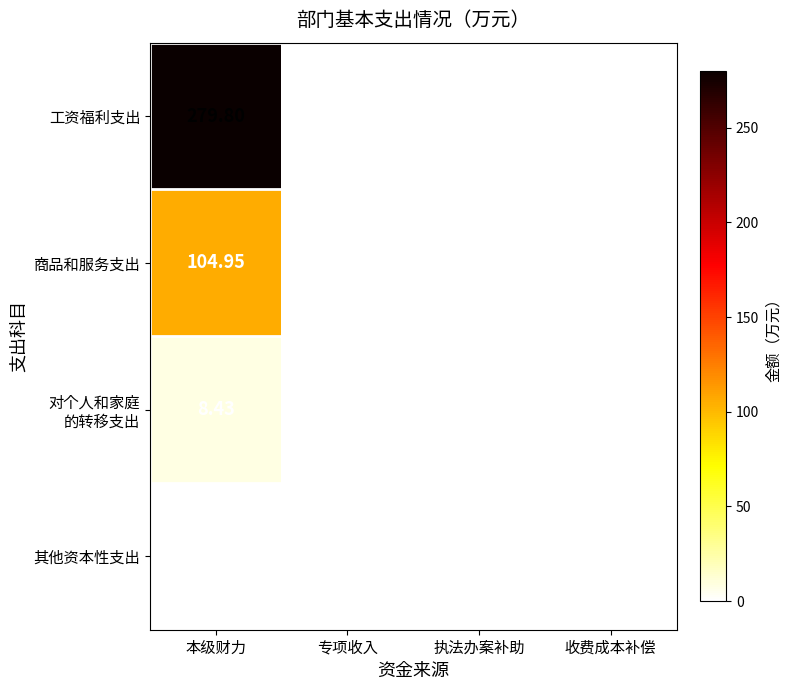

At which category is the sum across all series the highest?

本级财力